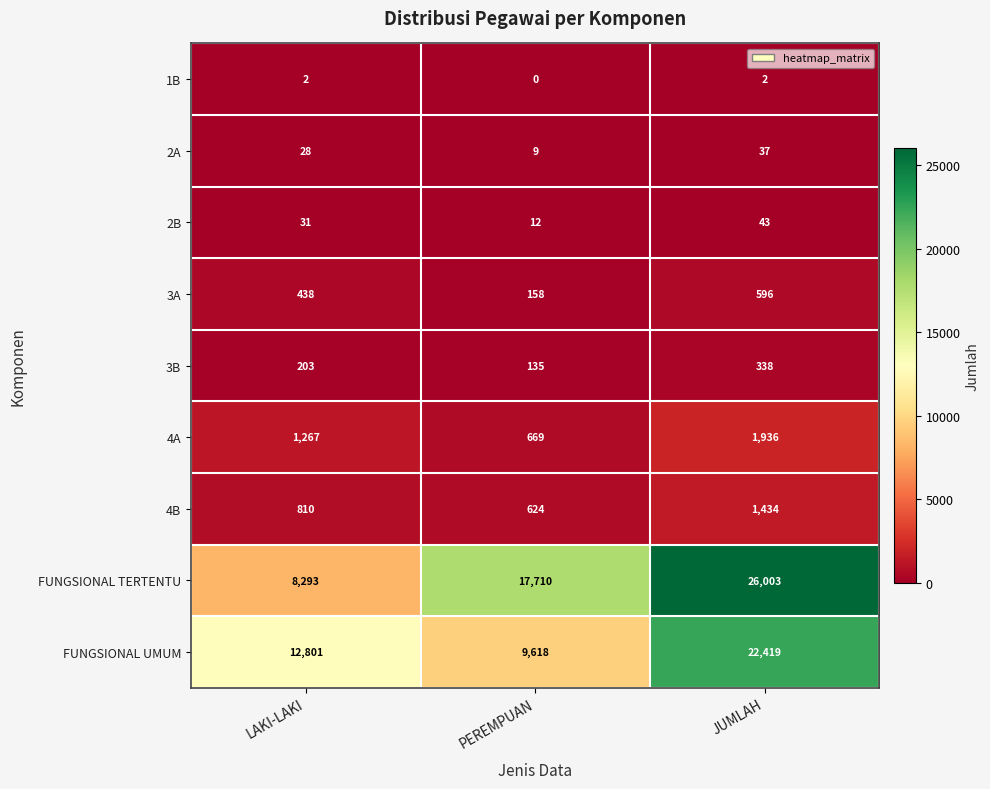

The 4A series shows 1936 at JUMLAH. True or false?

True